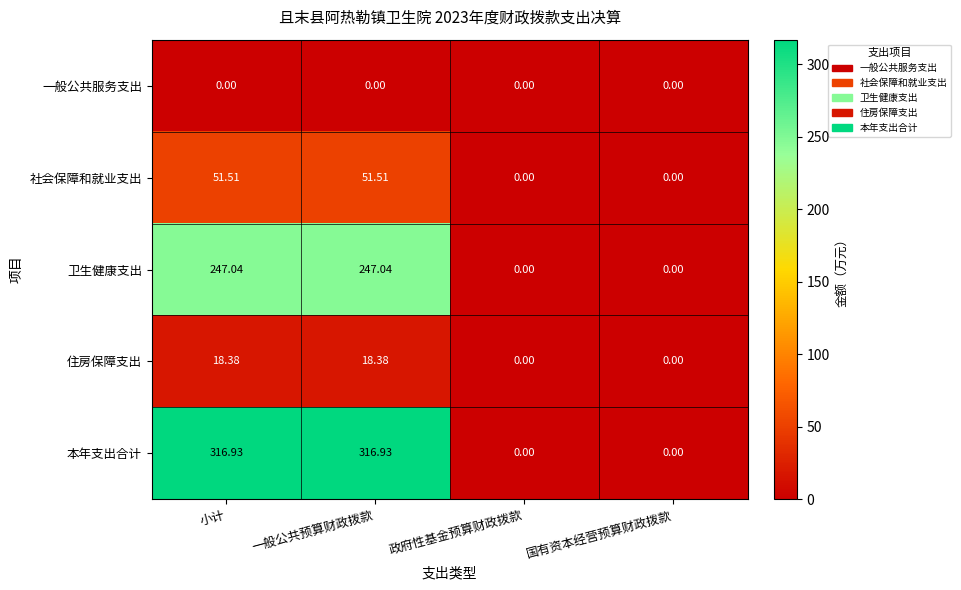

Where does the 住房保障支出 series first go above 18?

小计